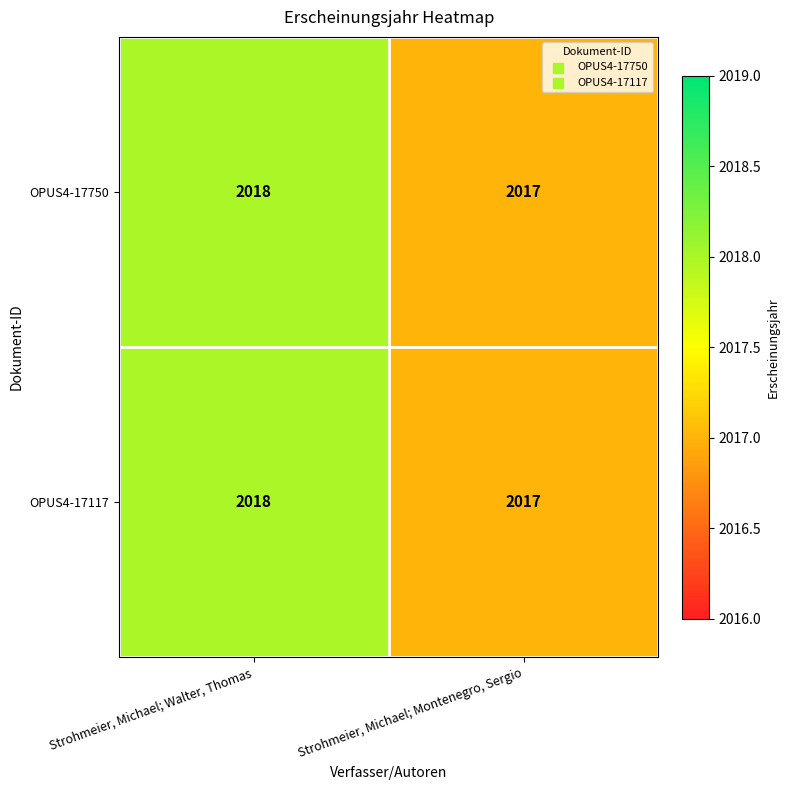

What is the average value of the OPUS4-17117 series?

2018